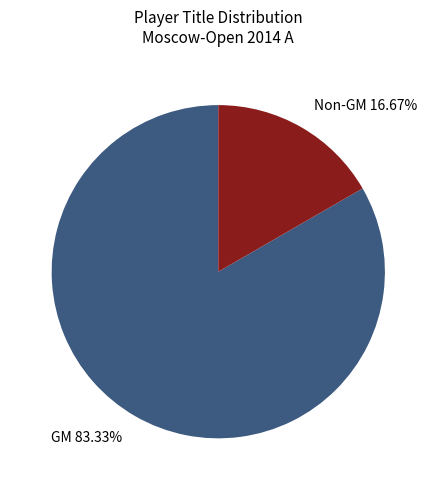

Combined, do Non-GM and GM account for over 50%?

Yes